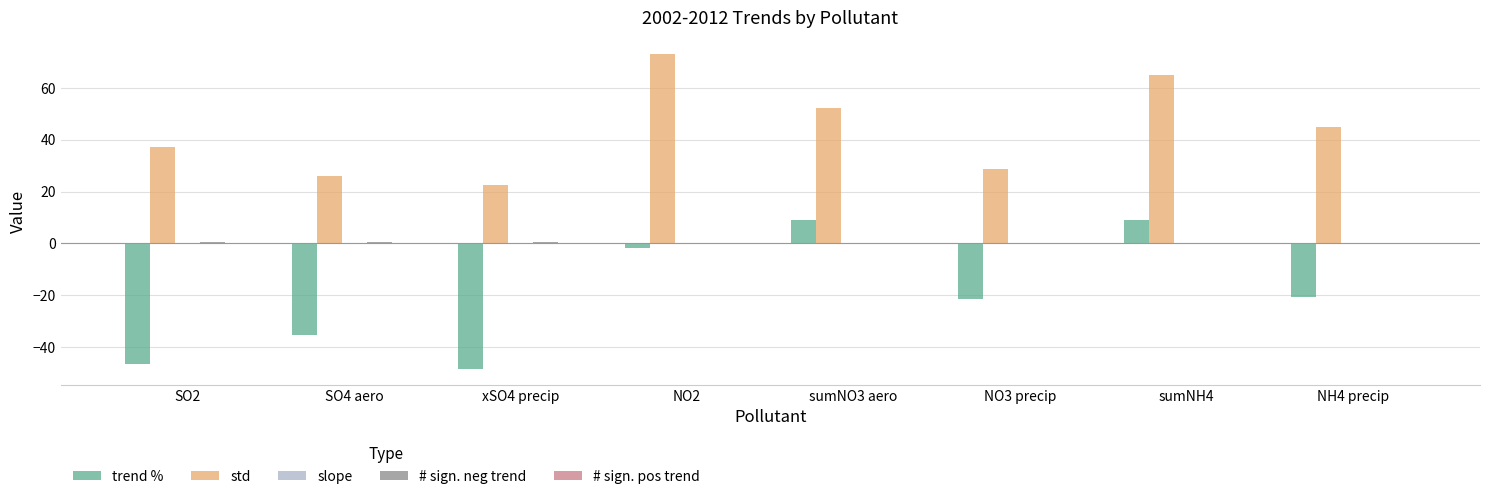

Which category has the highest value across all series?

NO2